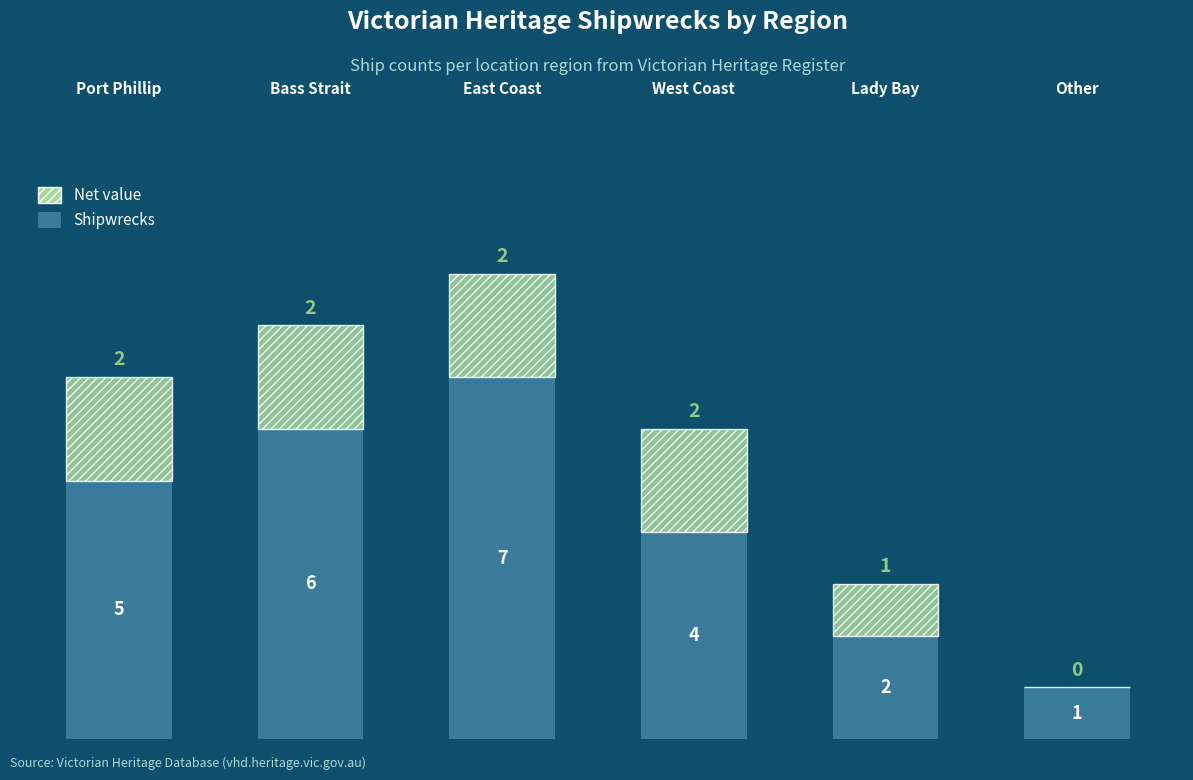

What are all the series names shown in the legend?

Net value, Shipwrecks